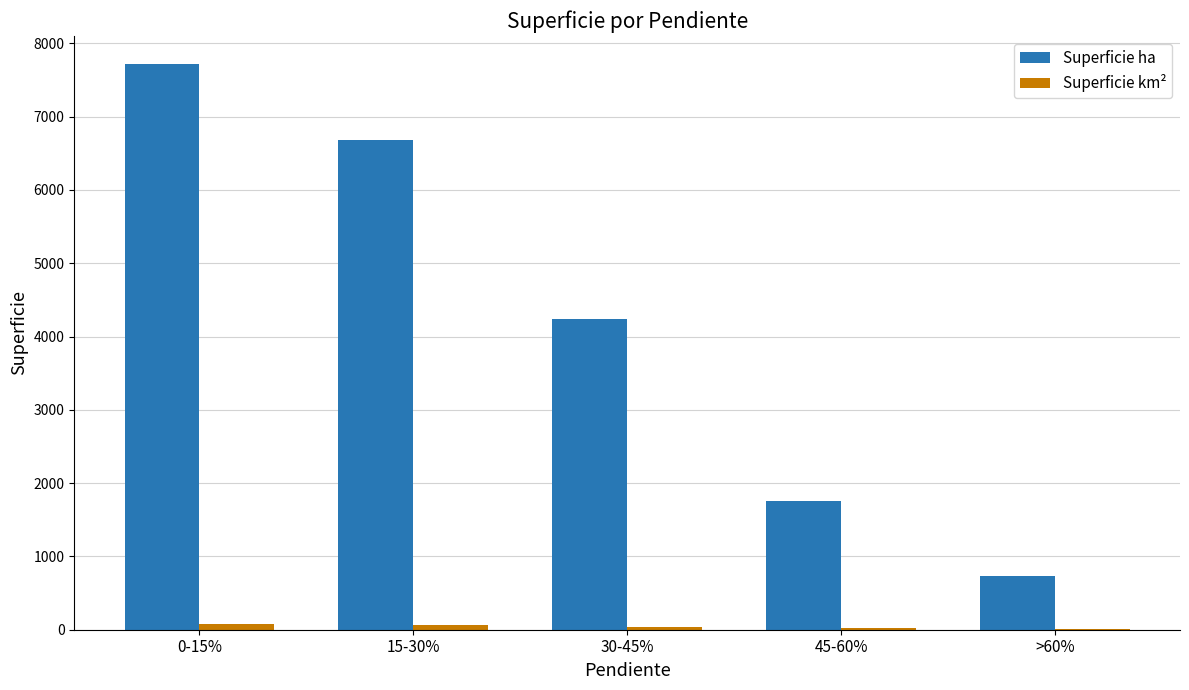

Which category has the highest value across all series?

0-15%